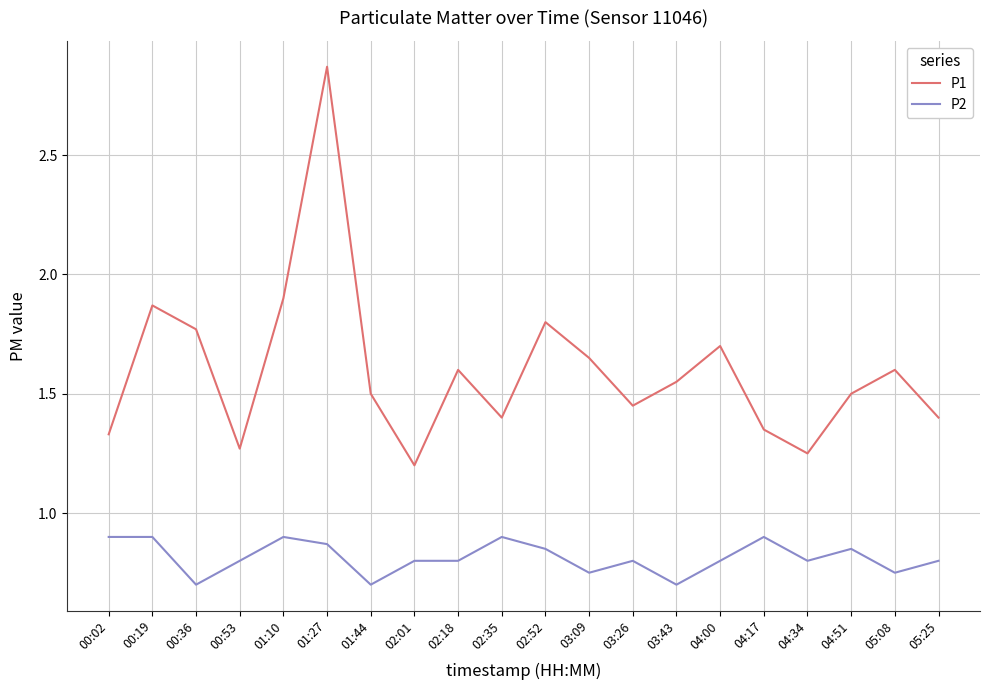

What is the difference between the maximum and minimum values in the P1 series?

1.7